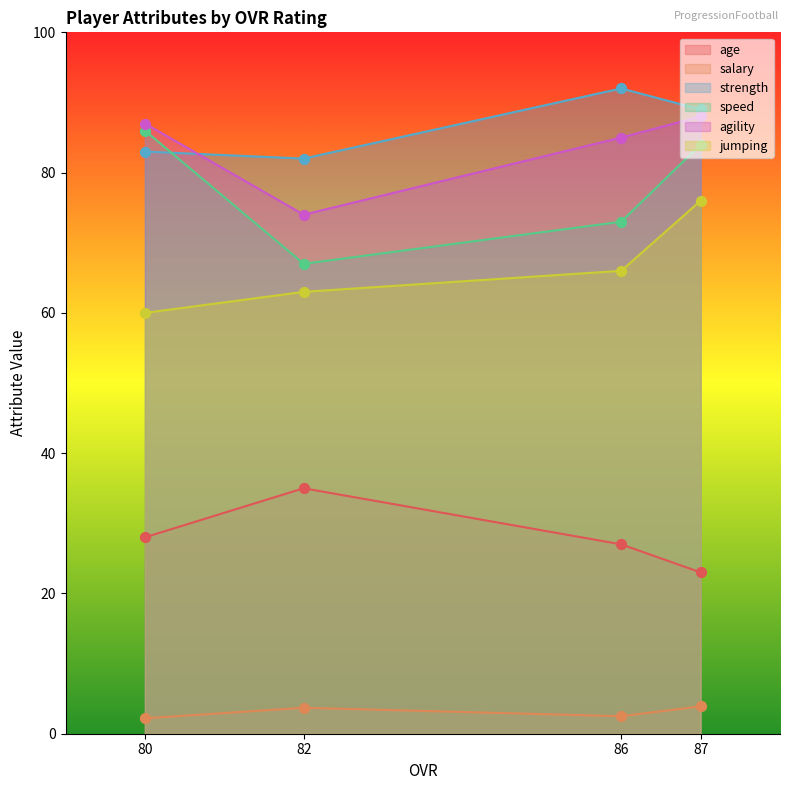

What are all the series names shown in the legend?

age, salary, strength, speed, agility, jumping